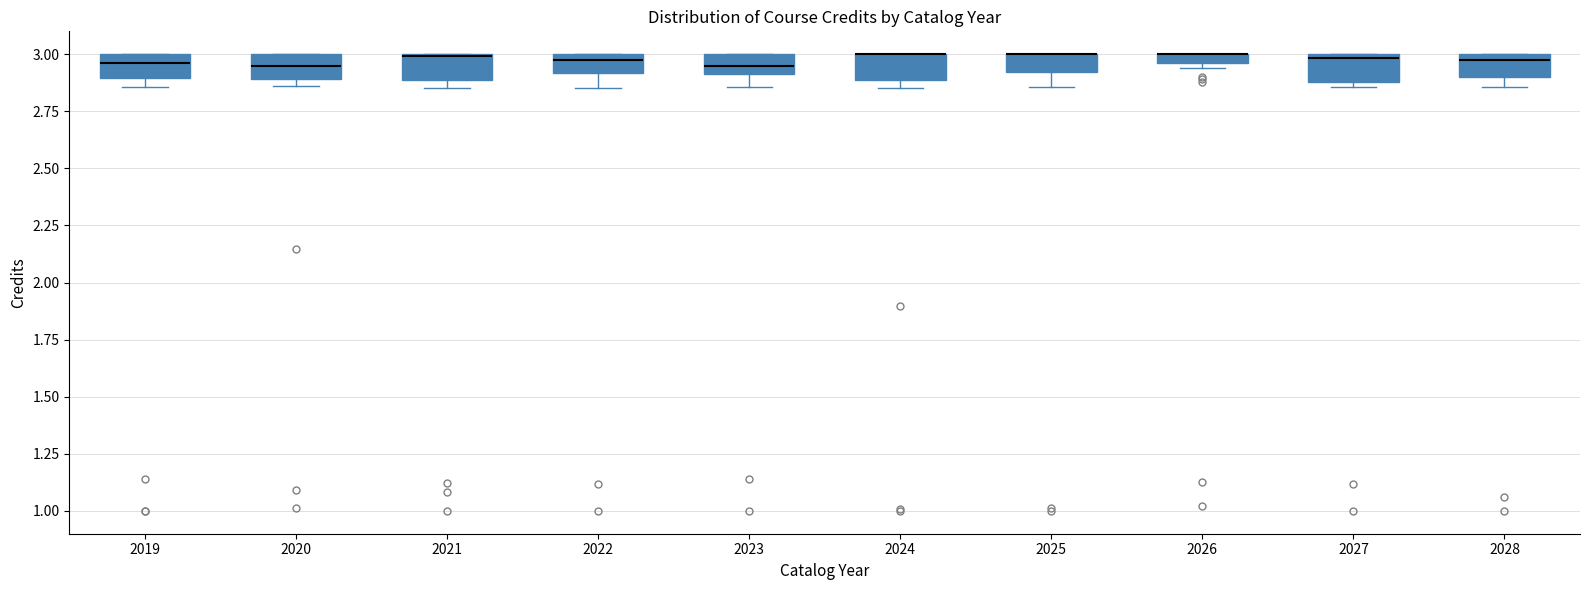

Where is the lower edge of the box at x = 2021 on the y-axis? The values are not printed on the chart, so give them approximately, as read against the axis.

2.90